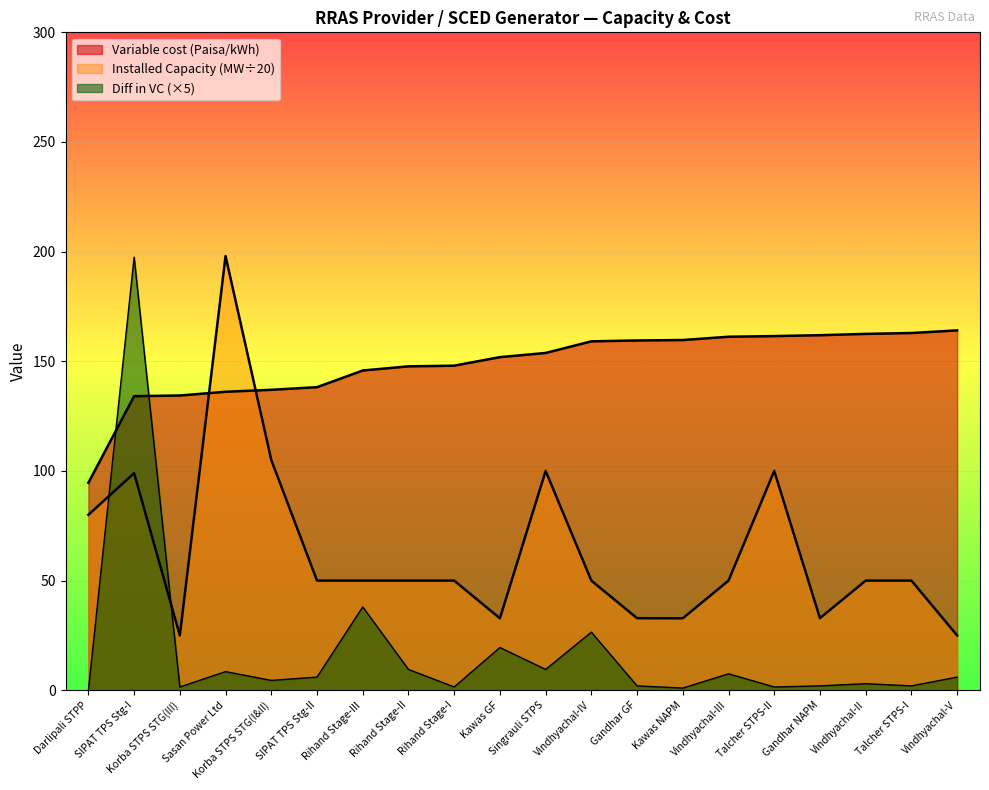

Reading left to right, transcribe all the data shown in this chart.

Installed Capacity (MW): 80.0	99.0	25.0	198.0	105.0	50.0	50.0	50.0	50.0	32.8	100.0	50.0	32.9	32.8	50.0	100.0	32.9	50.0	50.0	25.0
Variable cost (Paisa/kWh): 94.6	134.1	134.4	136.1	137.0	138.2	145.8	147.7	148.0	151.9	153.8	159.1	159.5	159.7	161.2	161.5	161.9	162.5	162.9	164.1
Difference in VC: 0.0	197.5	1.5	8.5	4.5	6.0	38.0	9.5	1.5	19.5	9.5	26.5	2.0	1.0	7.5	1.5	2.0	3.0	2.0	6.0